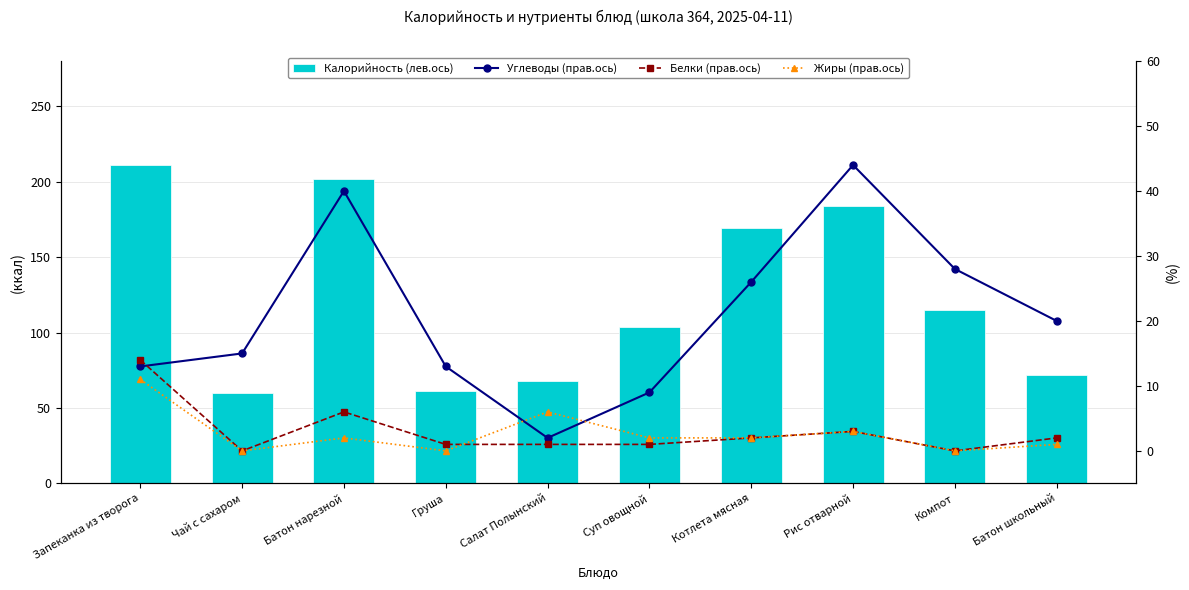

The value of Жиры (прав.ось) at Батон школьный is 1. True or false?

True